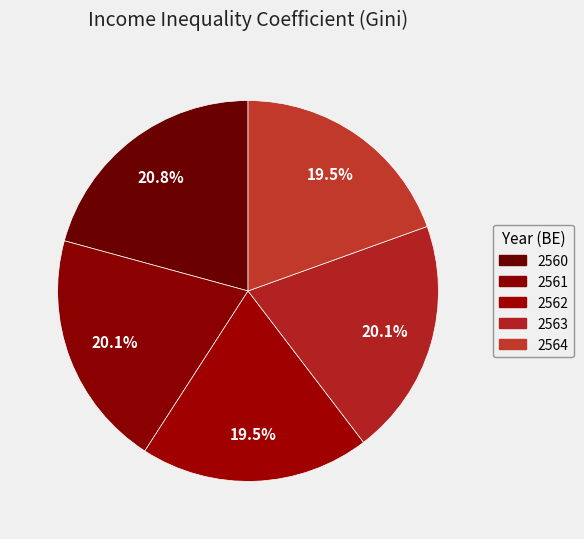

To the nearest percent, what is the difference between the 2563 and 2564 slice percentages?

1%